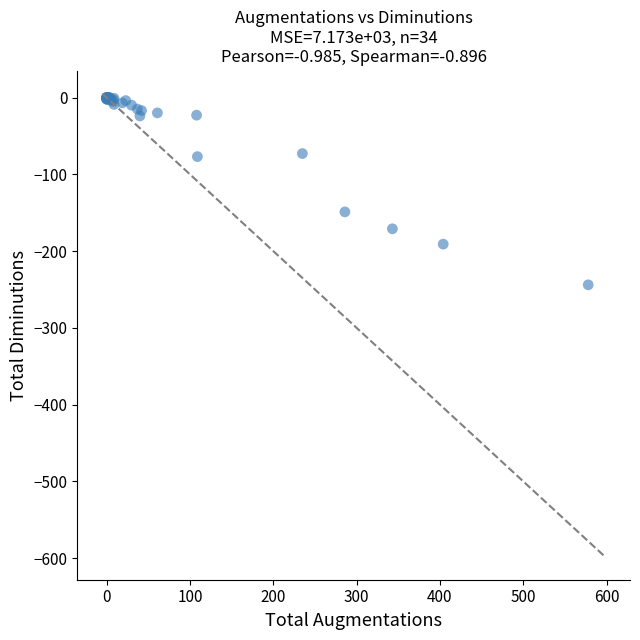

What Y value in the scatter plot is closest to -122?

-149